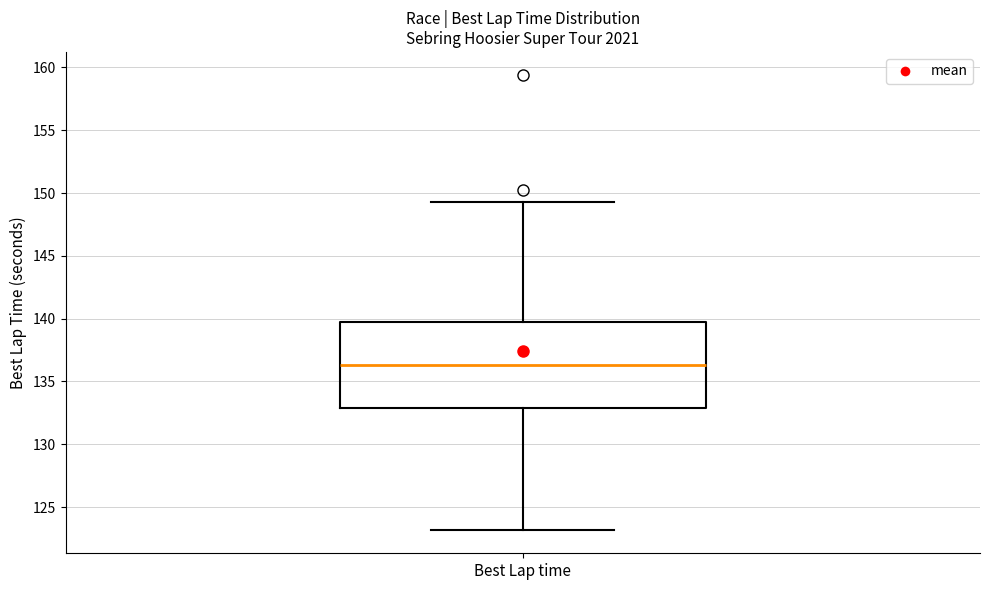

Read this box plot against the y-axis: the position of the median line, the range covered by the box, and the ends of both whiskers. The values are not printed on the chart, so give them approximately, as read against the axis.

median 136.5, box 133.0 to 140.0, whiskers 123.0 to 149.5